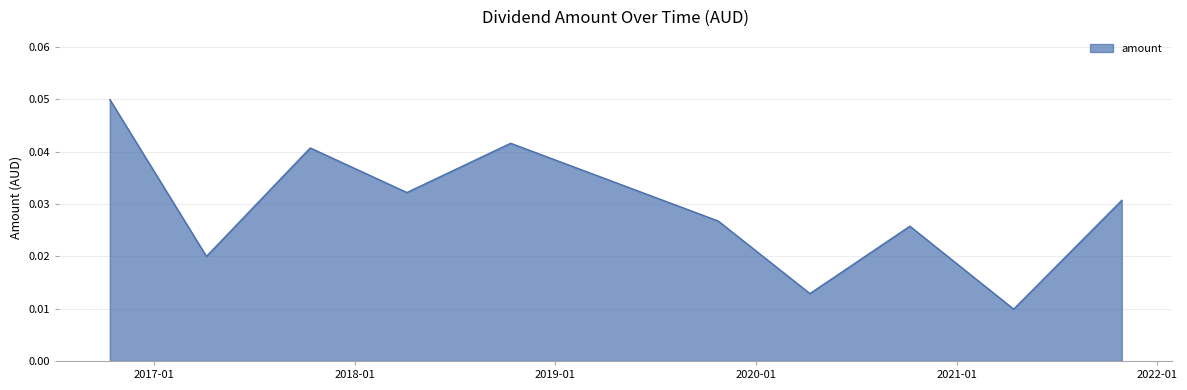

How many interior local valleys (lower than both neighbors) does the data have?

4